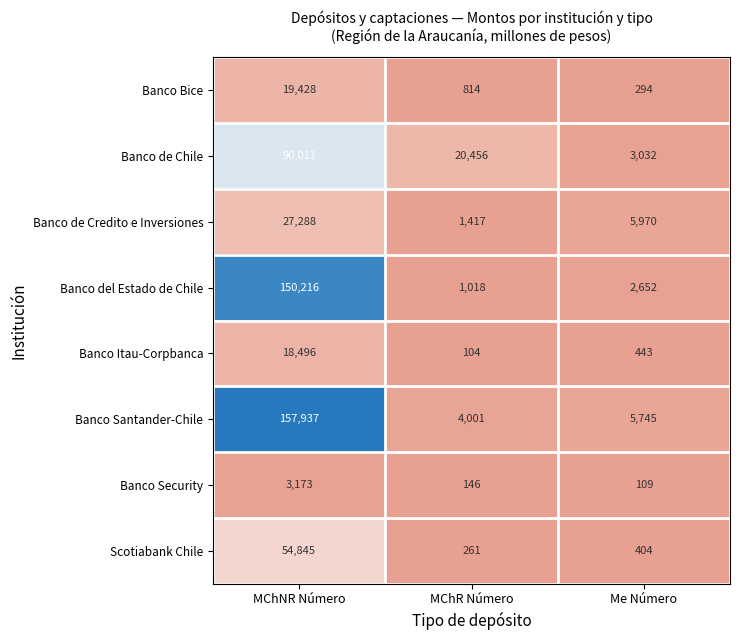

Reading right to left, list all the values displayed in this chart.

Banco Bice: Me Número=294	MChR Número=814	MChNR Número=19428
Banco de Chile: Me Número=3032	MChR Número=20456	MChNR Número=90011
Banco de Credito e Inversiones: Me Número=5970	MChR Número=1417	MChNR Número=27288
Banco del Estado de Chile: Me Número=2652	MChR Número=1018	MChNR Número=150216
Banco Itau-Corpbanca: Me Número=443	MChR Número=104	MChNR Número=18496
Banco Santander-Chile: Me Número=5745	MChR Número=4001	MChNR Número=157937
Banco Security: Me Número=109	MChR Número=146	MChNR Número=3173
Scotiabank Chile: Me Número=404	MChR Número=261	MChNR Número=54845